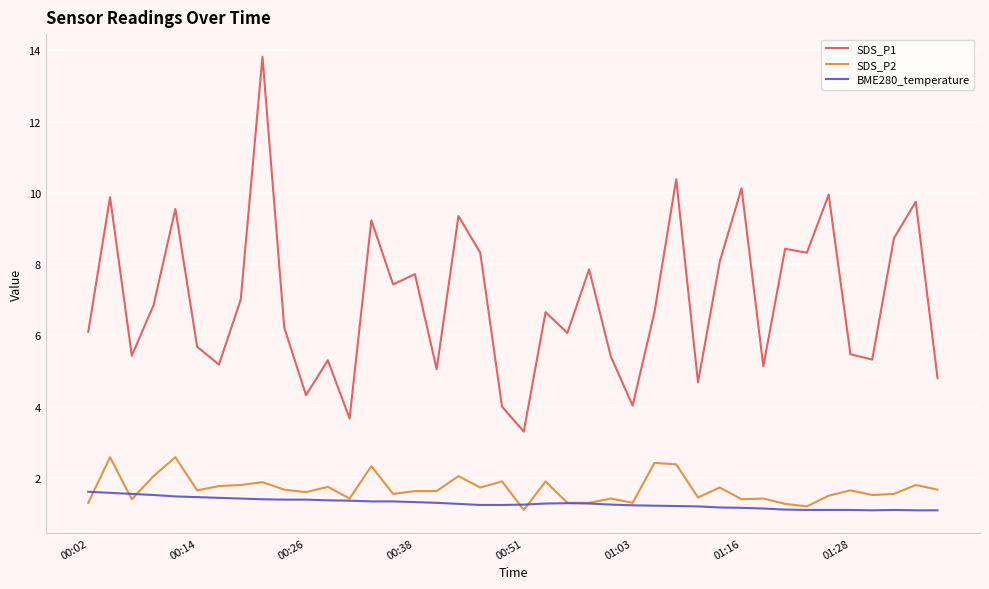

True or false: BME280_temperature and SDS_P1 cross at least once.

False